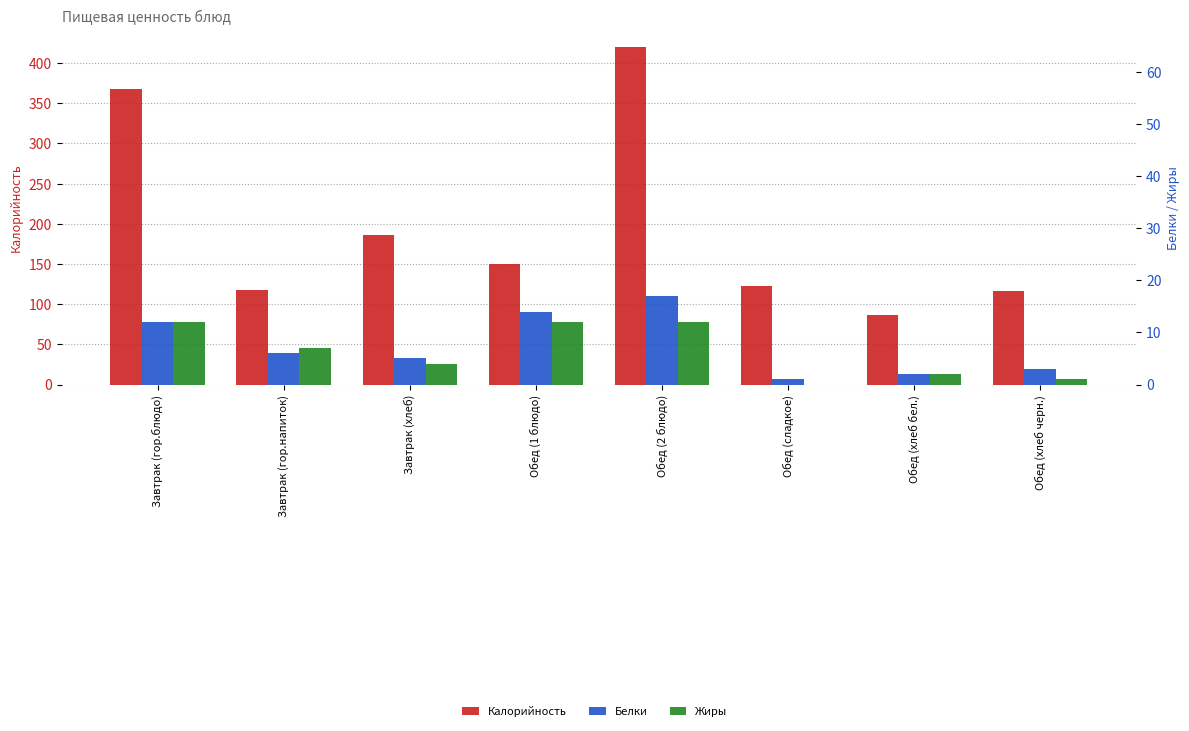

What is the average value of the Белки series?

8